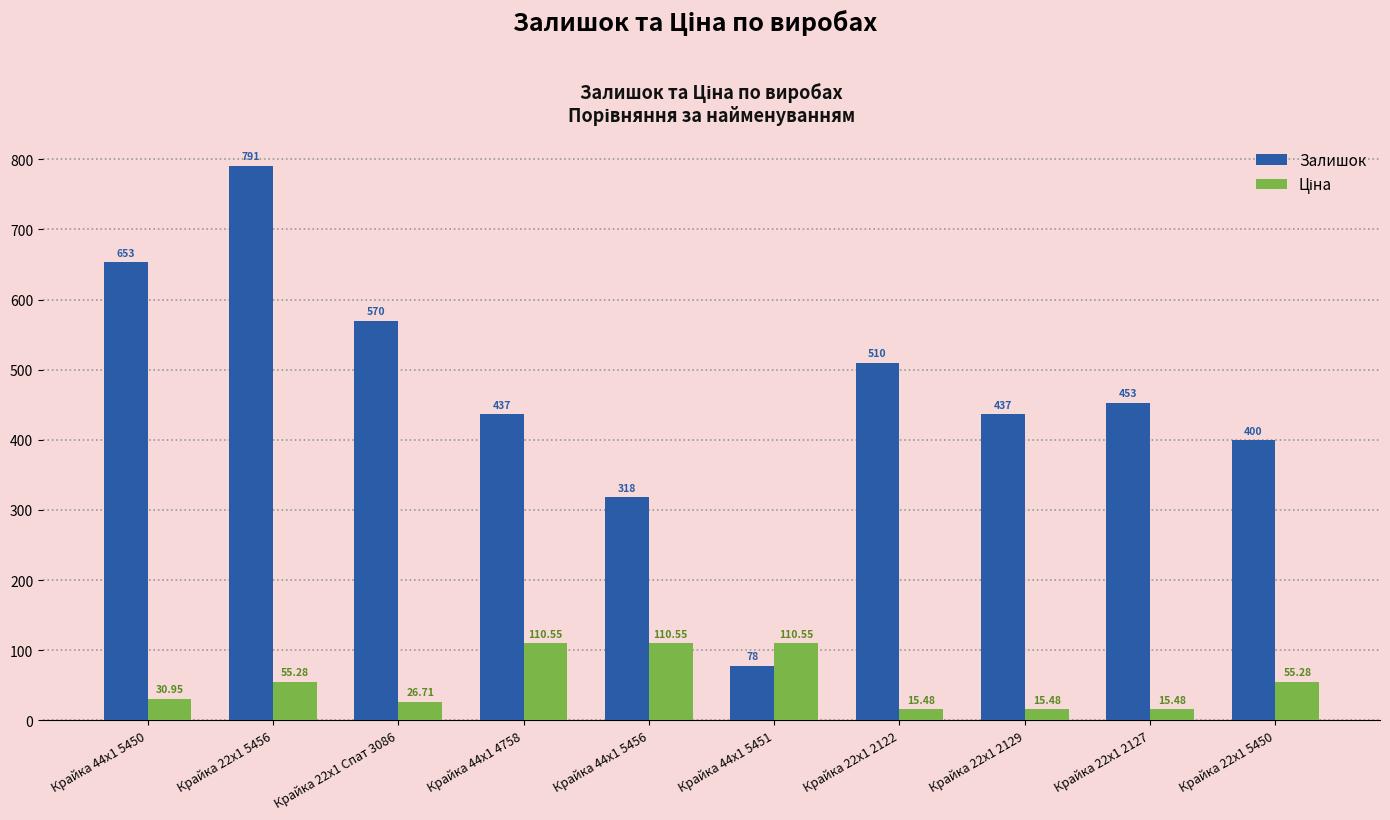

What is the difference between the maximum and minimum values in the Залишок series?

713.0